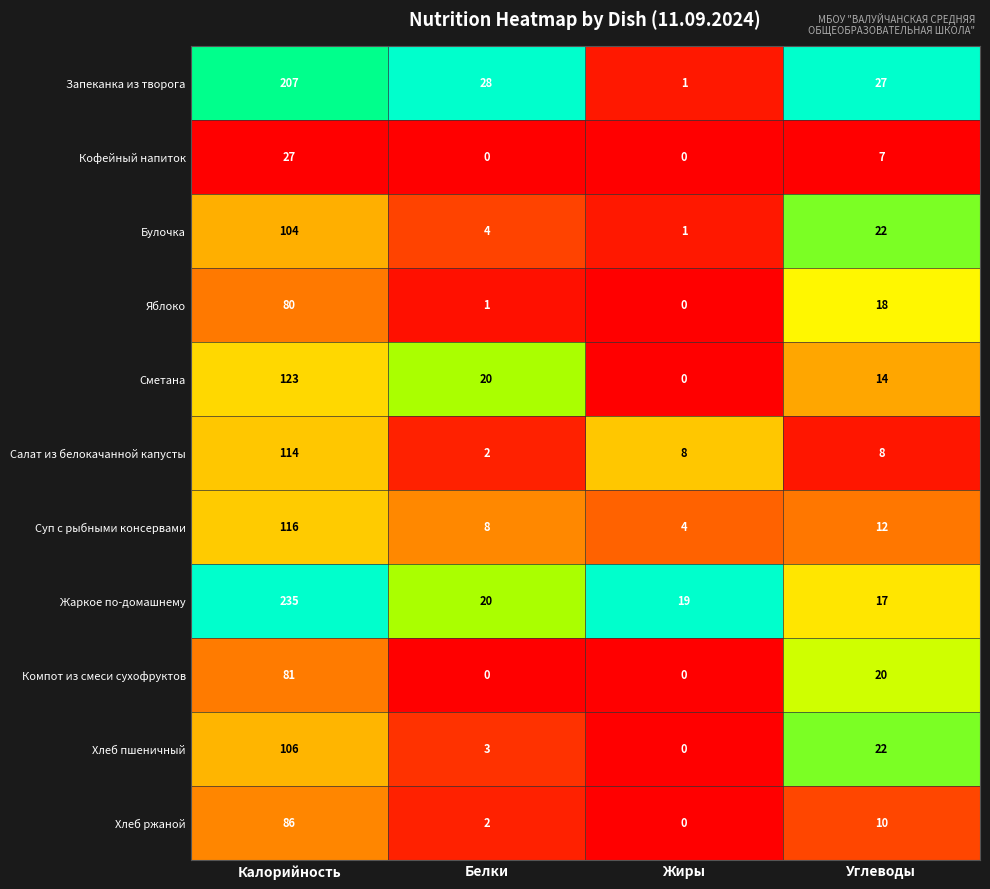

At which label is Хлеб ржаной closest to 43?

Углеводы